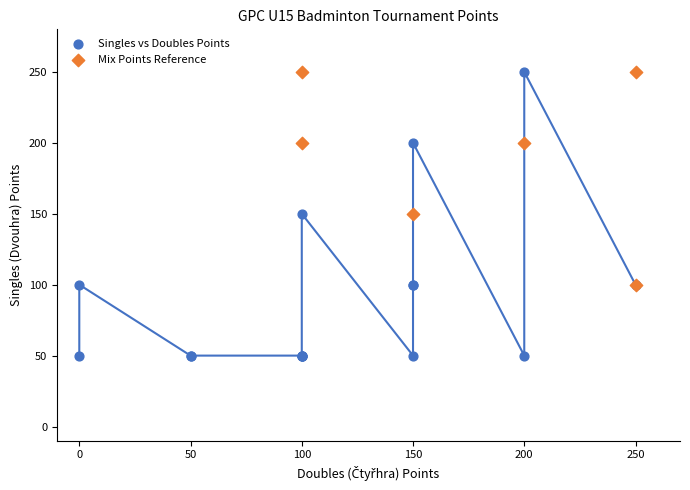

Which series reaches the minimum Y coordinate?

Singles vs Doubles Points